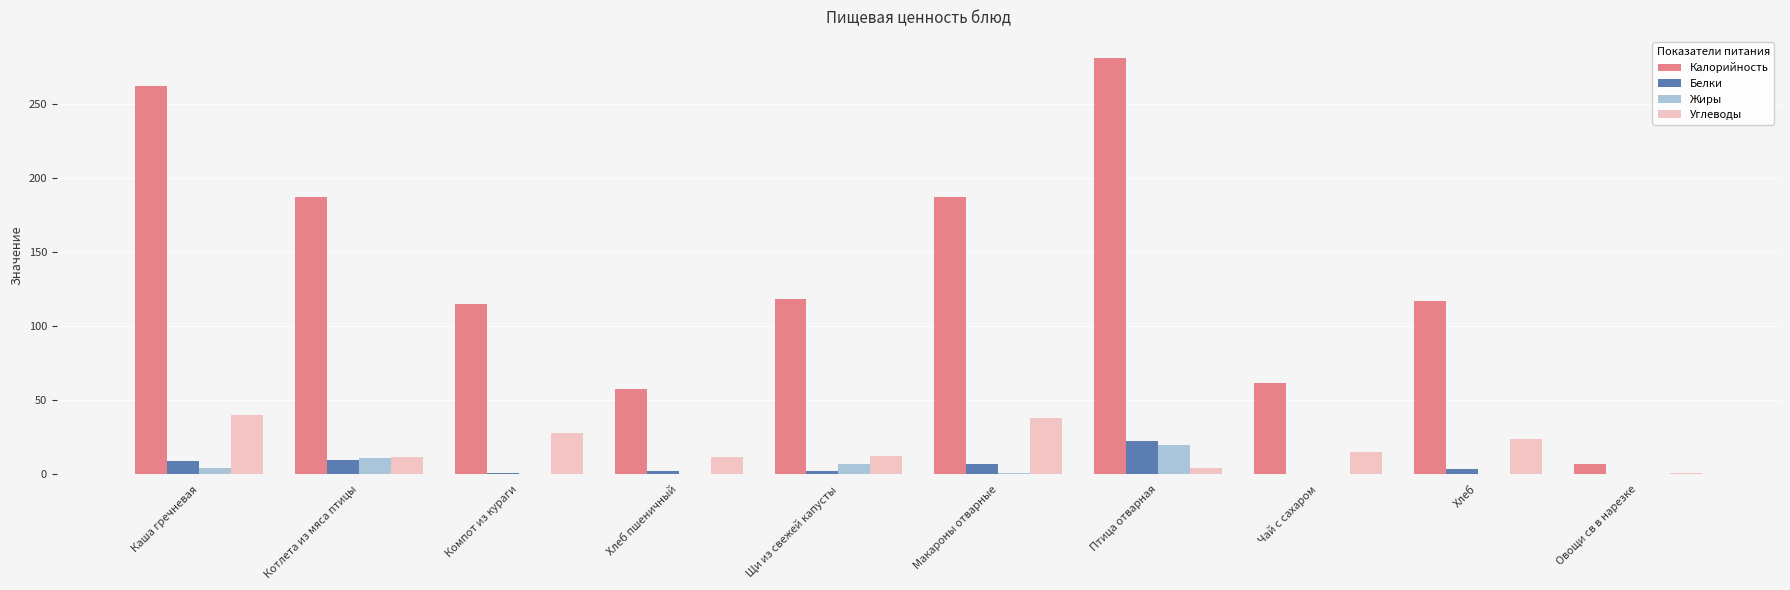

Are the bars horizontal?

No